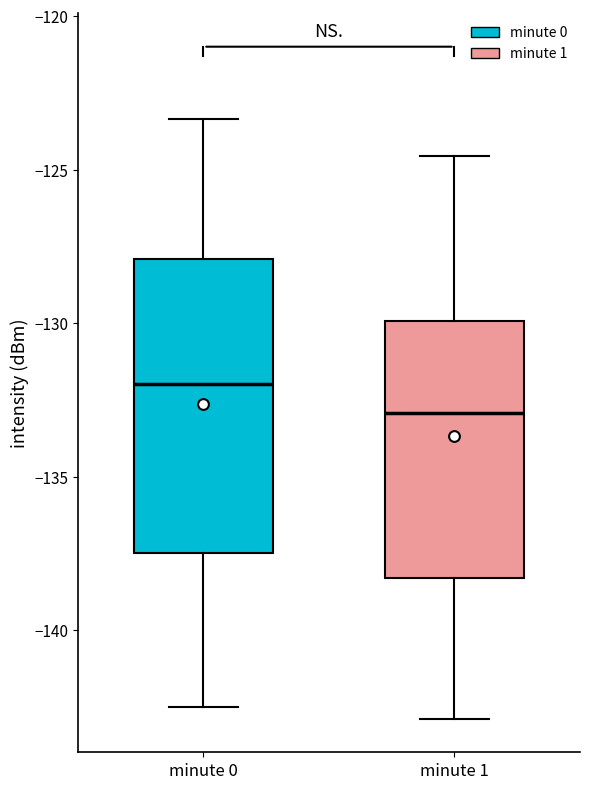

Which box has the lowest median line?

minute 1